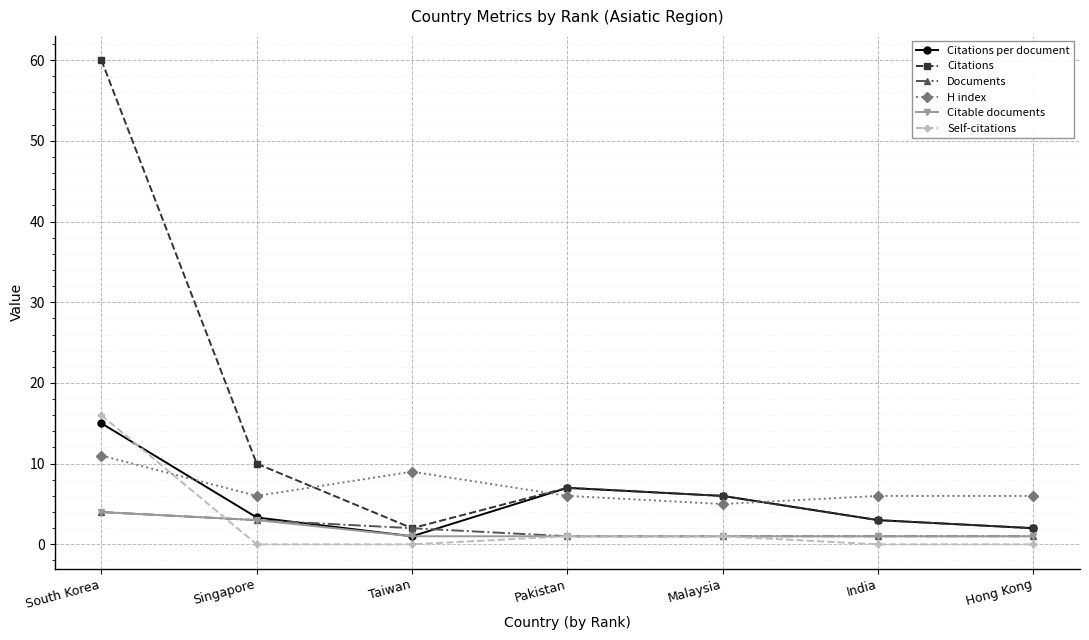

What are all the series names shown in the legend?

Citations per document, Citations, Documents, H index, Citable documents, Self-citations